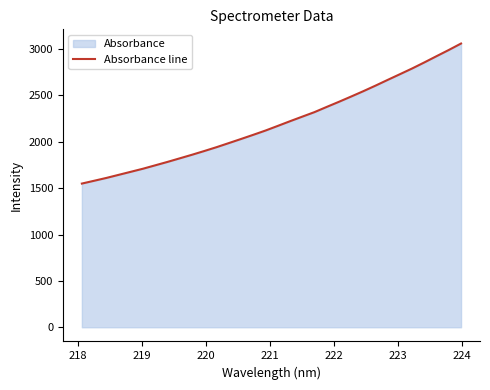

Does the chart display data point markers on the line(s)?

No